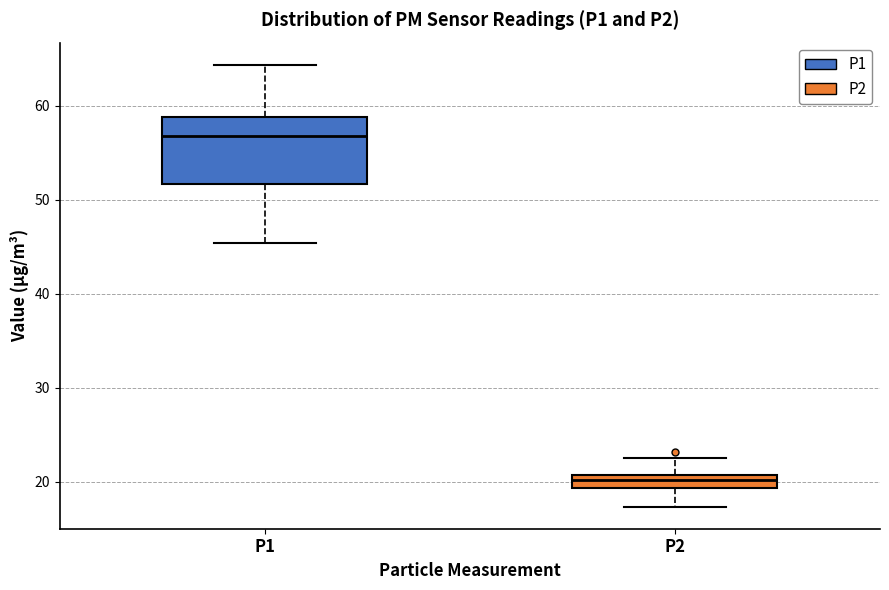

Comparing the boxes themselves (not the whiskers), which one is the tallest?

P1